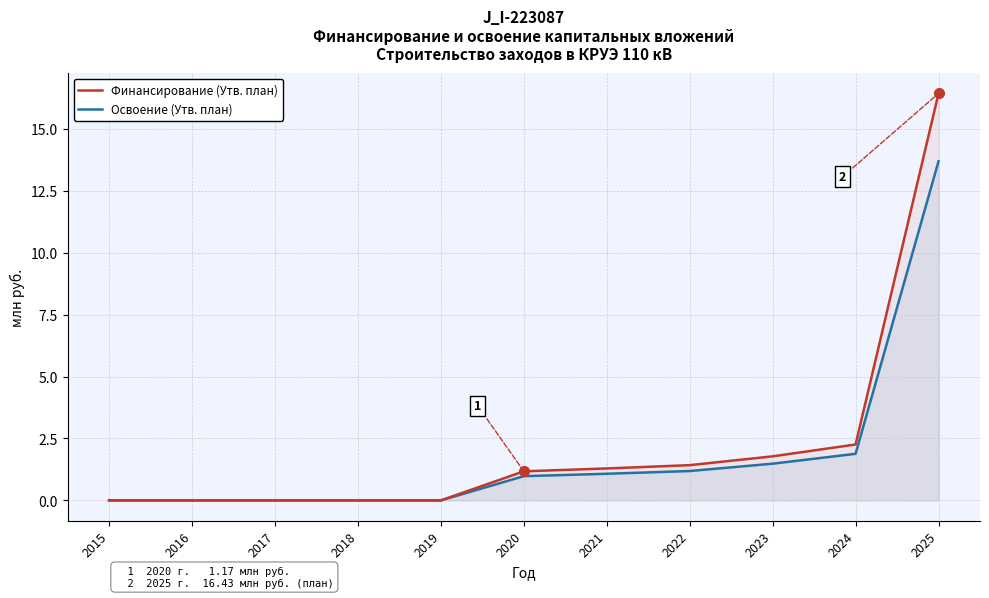

How many lines are shown in the chart?

2